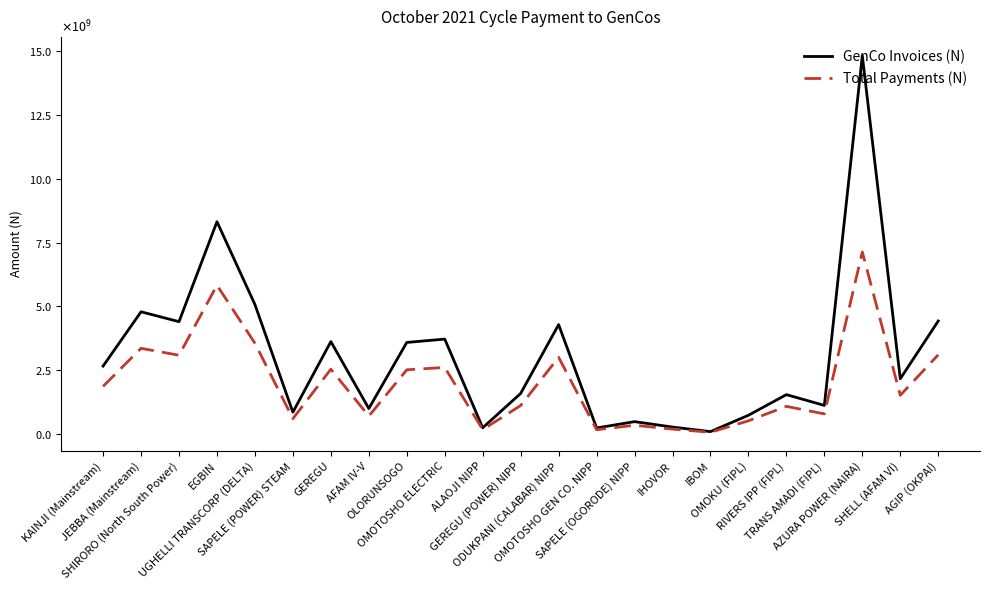

Reading left to right, what are all the values shown in this chart?

GenCo Invoices (N): 2655564517.7	4785995237.9	4398026399.0	8317379176.0	5070149655.6	847787379.0	3615929865.3	991857758.6	3583373506.4	3714446039.8	235965176.9	1583503725.7	4282036662.4	228404949.9	477499775.3	264013091.6	86080183.8	727359523.4	1536369083.1	1113985096.1	14828282649.9	2158299521.9	4423851342.4
Total Payments (N): 1860384572.7	3352880958.6	3081085173.7	5826830341.2	3551948423.0	593926658.7	2533178950.3	694856728.2	2510371239.4	2602195526.7	165307968.2	1109340738.1	2999827303.6	160011569.0	334517655.1	184957239.5	60304407.9	509559616.1	1076320052.2	780414361.4	7131954457.9	1512020177.7	3099177118.4